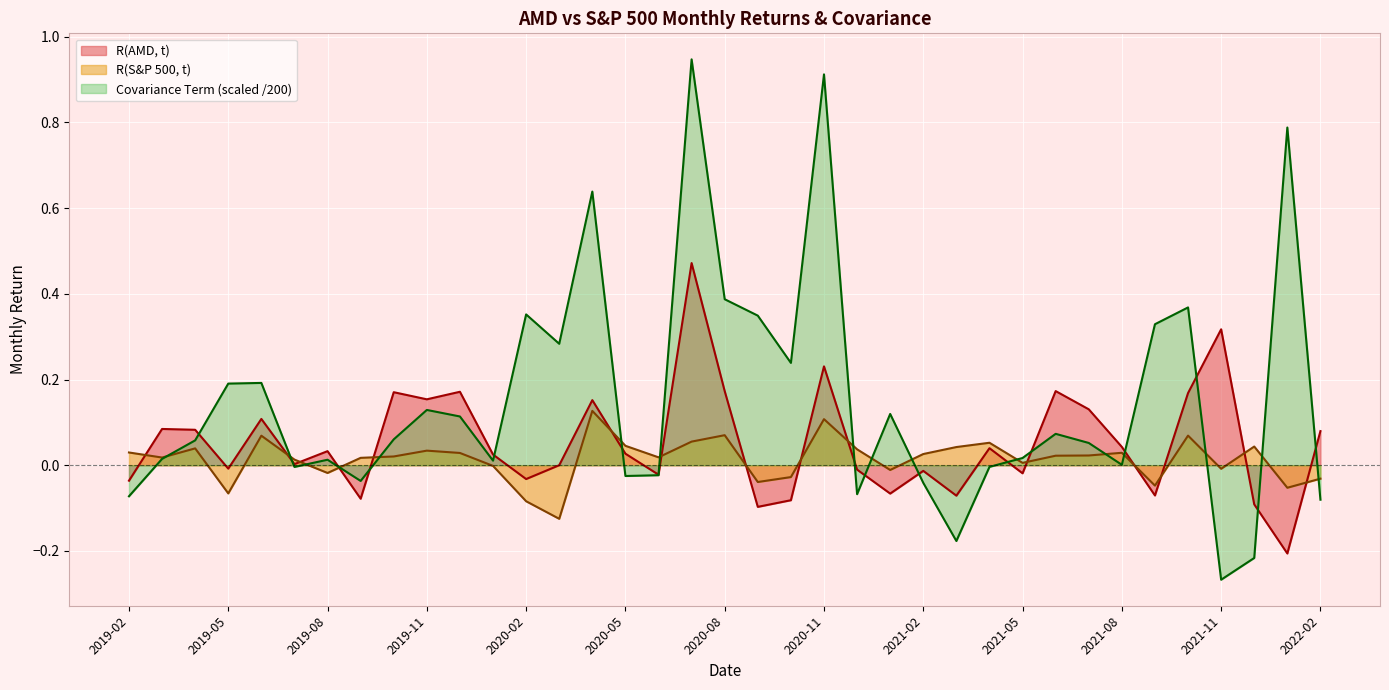

What is the average value of the R(AMD, t) series?

0.1